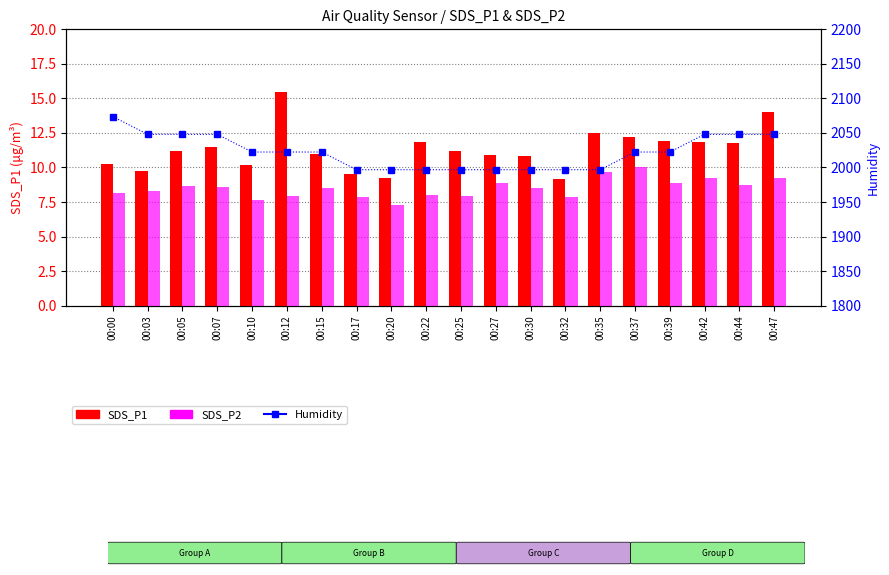

Reading right to left, transcribe all the data shown in this chart.

SDS_P1: 00:47=14.0	00:44=11.8	00:42=11.8	00:39=11.9	00:37=12.2	00:35=12.5	00:32=9.2	00:30=10.8	00:27=10.9	00:25=11.2	00:22=11.8	00:20=9.3	00:17=9.6	00:15=11.0	00:12=15.5	00:10=10.2	00:07=11.5	00:05=11.2	00:03=9.7	00:00=10.3
SDS_P2: 00:47=9.3	00:44=8.7	00:42=9.2	00:39=8.8	00:37=10.0	00:35=9.7	00:32=7.9	00:30=8.6	00:27=8.8	00:25=7.9	00:22=8.0	00:20=7.2	00:17=7.9	00:15=8.5	00:12=8.0	00:10=7.7	00:07=8.6	00:05=8.7	00:03=8.3	00:00=8.1
Humidity: 00:47=2048.0	00:44=2048.0	00:42=2048.0	00:39=2022.4	00:37=2022.4	00:35=1996.8	00:32=1996.8	00:30=1996.8	00:27=1996.8	00:25=1996.8	00:22=1996.8	00:20=1996.8	00:17=1996.8	00:15=2022.4	00:12=2022.4	00:10=2022.4	00:07=2048.0	00:05=2048.0	00:03=2048.0	00:00=2073.6